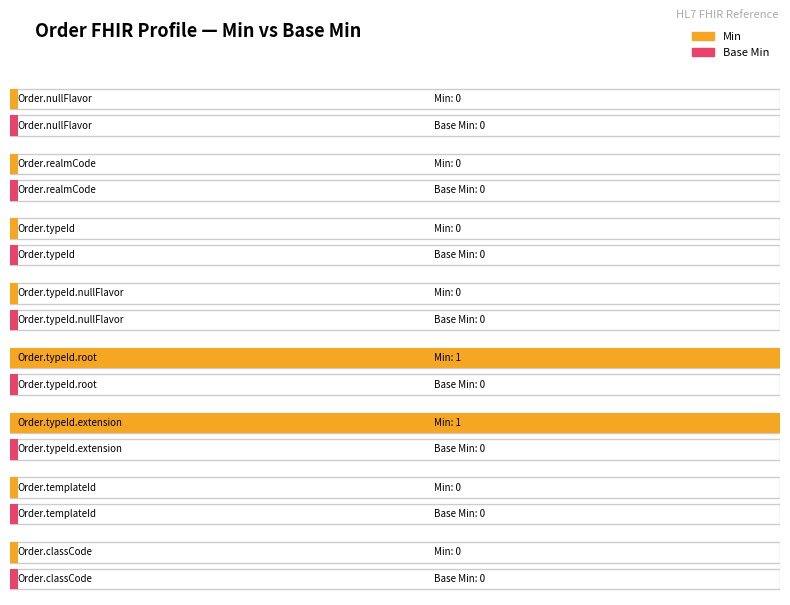

True or false: Base Min has a value of 1 at Order.realmCode.

False